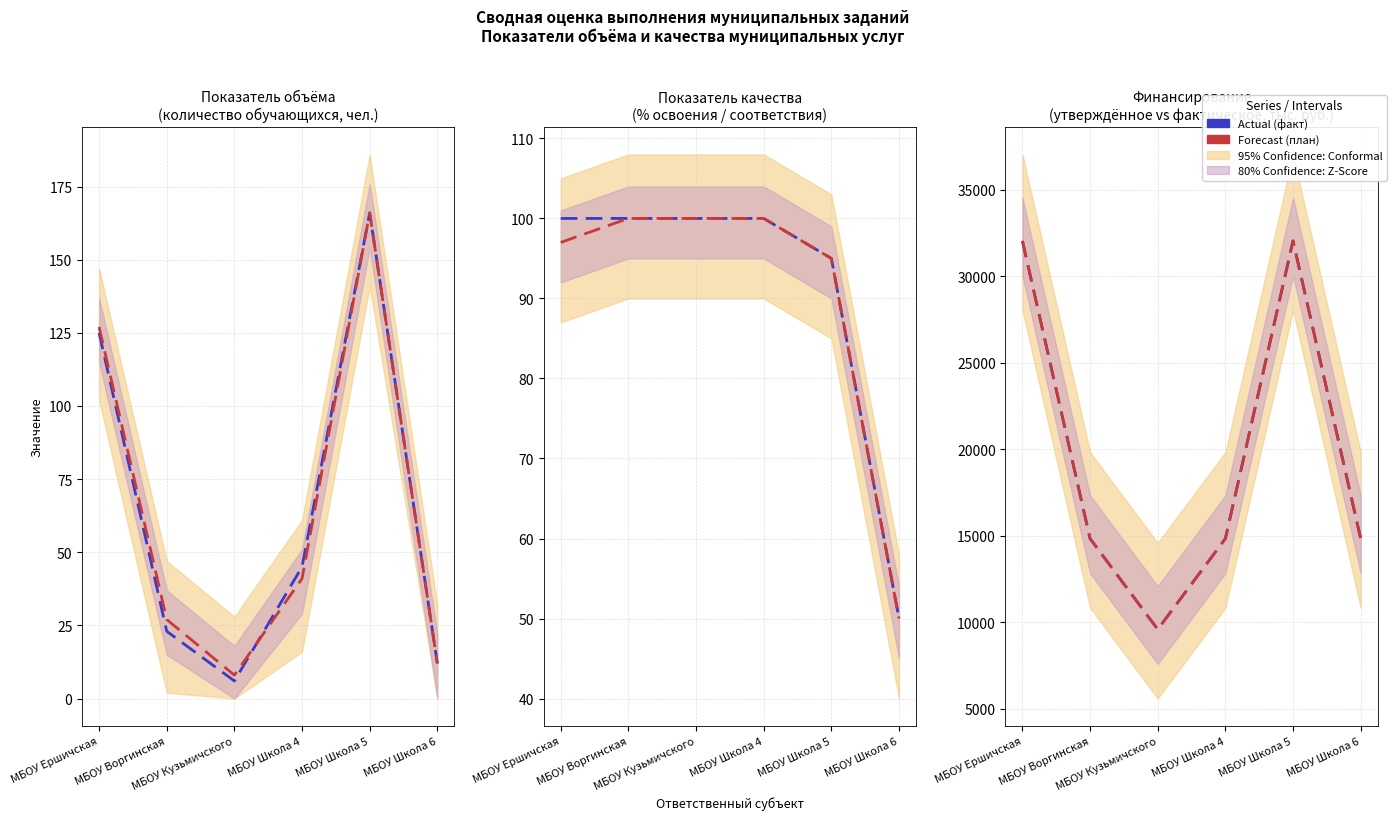

What is the label of the 2nd point from the right?

МБОУ Школа 5